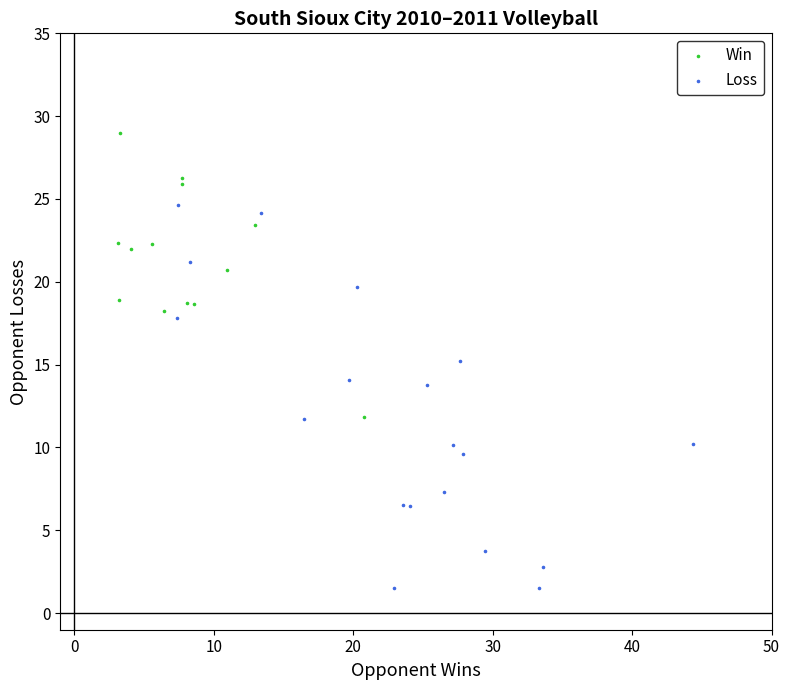

Which series reaches the maximum Y coordinate?

Win